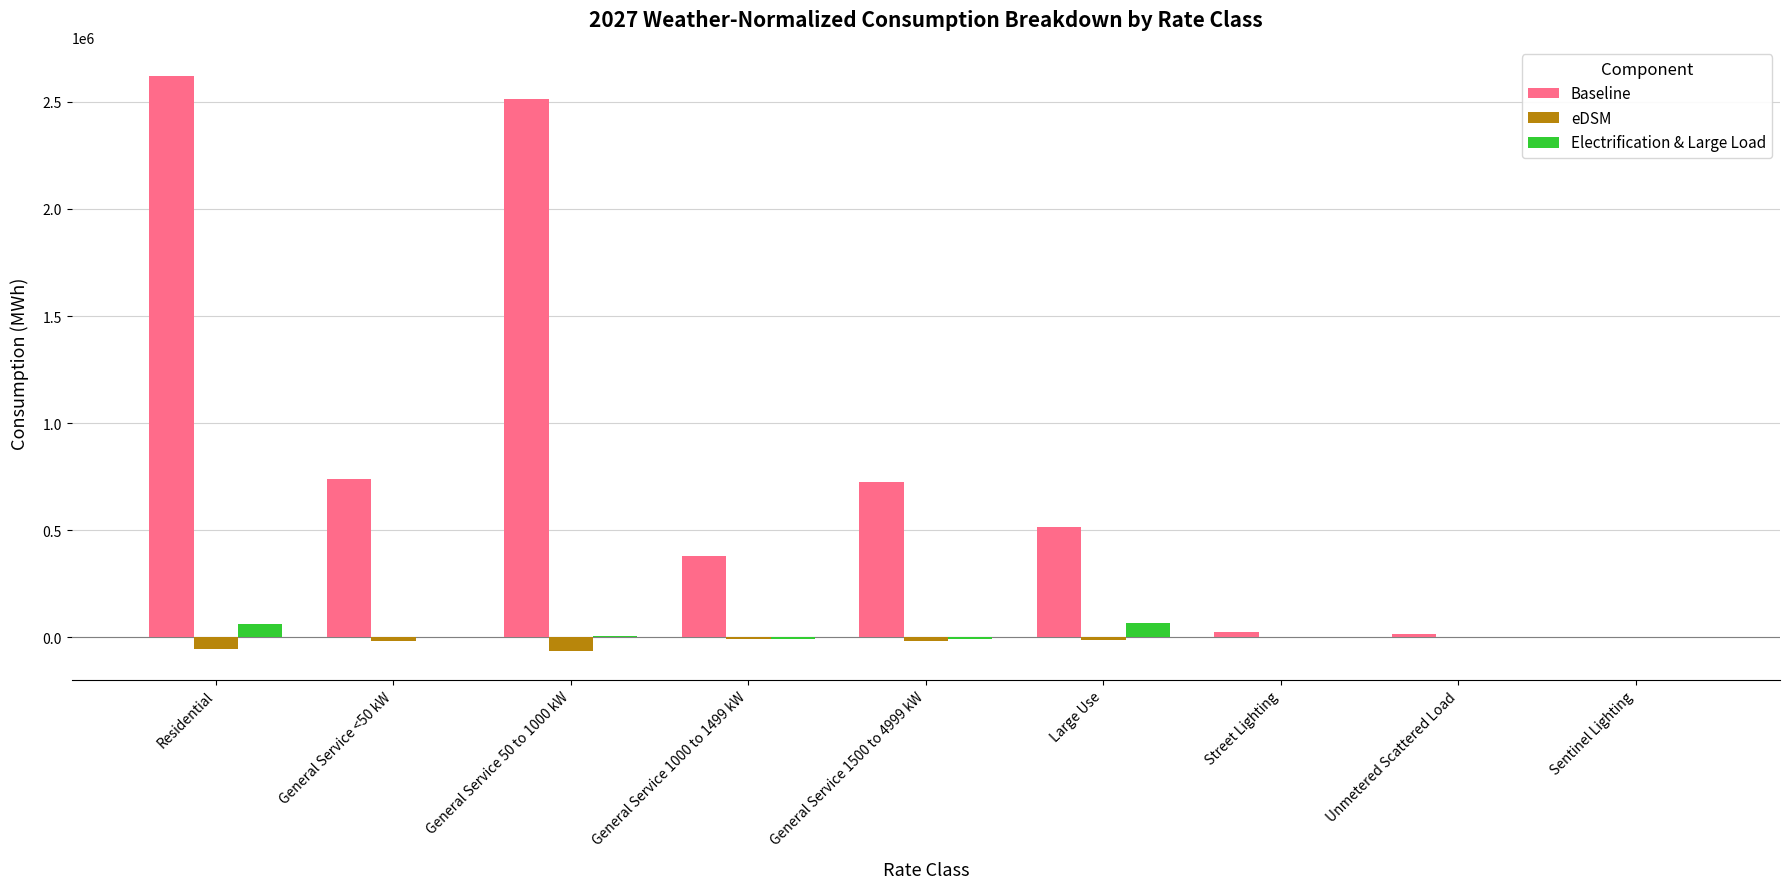

What is the difference between the eDSM values at Unmetered Scattered Load and Residential?

55911